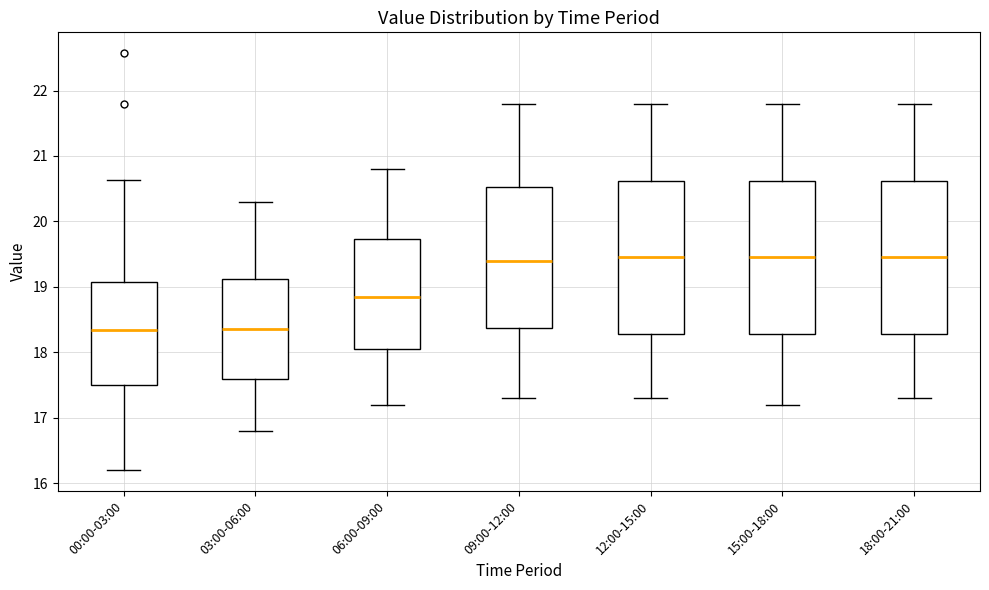

Reading left to right, read every box against the y-axis: the position of its median line, the range the box covers, and the ends of its whiskers. The values are not printed on the chart, so give them approximately, as read against the axis.

00:00-03:00: median 18.3, box 17.5 to 19.1, whiskers 16.2 to 20.6
03:00-06:00: median 18.4, box 17.6 to 19.1, whiskers 16.8 to 20.3
06:00-09:00: median 18.9, box 18.1 to 19.7, whiskers 17.2 to 20.8
09:00-12:00: median 19.4, box 18.4 to 20.5, whiskers 17.3 to 21.8
12:00-15:00: median 19.5, box 18.3 to 20.6, whiskers 17.3 to 21.8
15:00-18:00: median 19.5, box 18.3 to 20.6, whiskers 17.2 to 21.8
18:00-21:00: median 19.5, box 18.3 to 20.6, whiskers 17.3 to 21.8